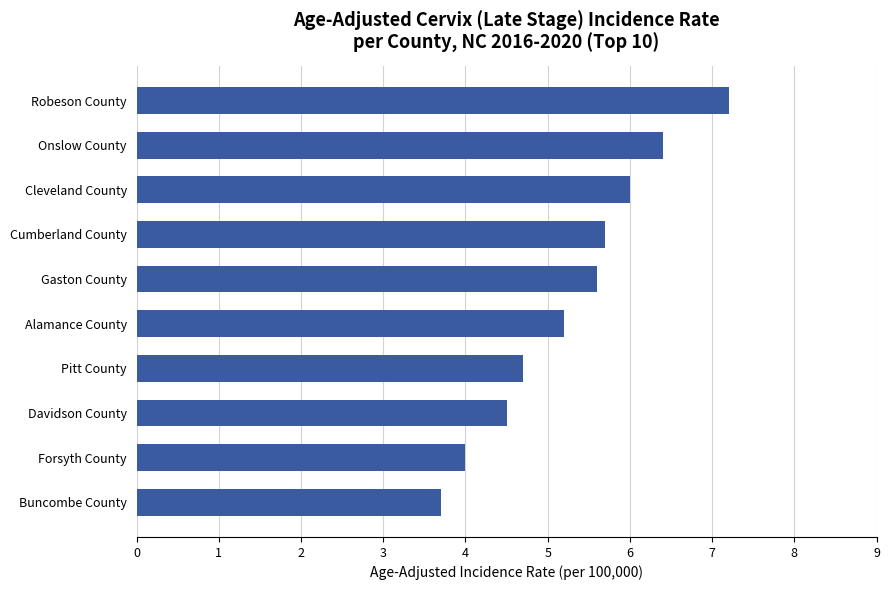

Read the value at Robeson County.

7.2